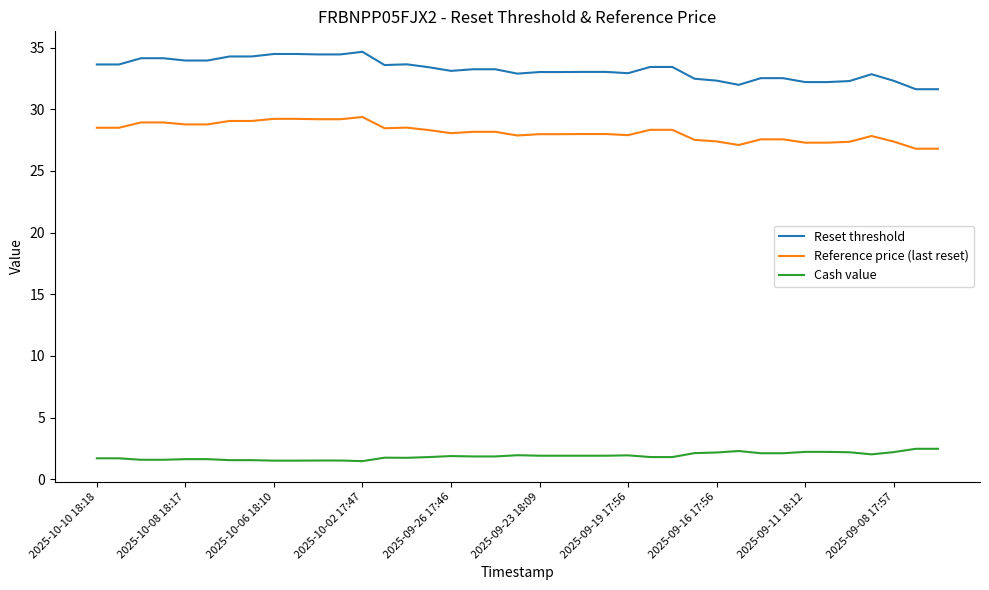

What is the highest value of the Reference price (last reset) series?

29.4